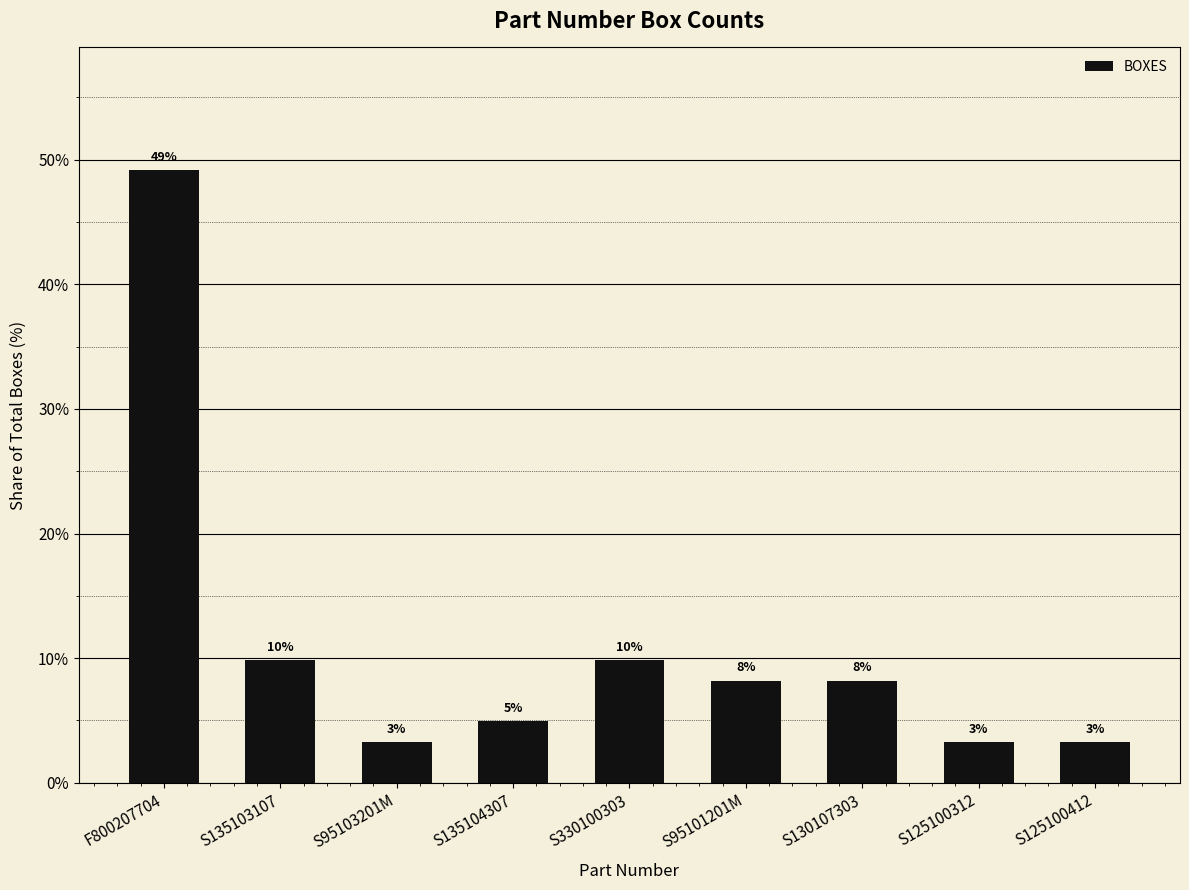

Which category has the highest value across all series?

F800207704